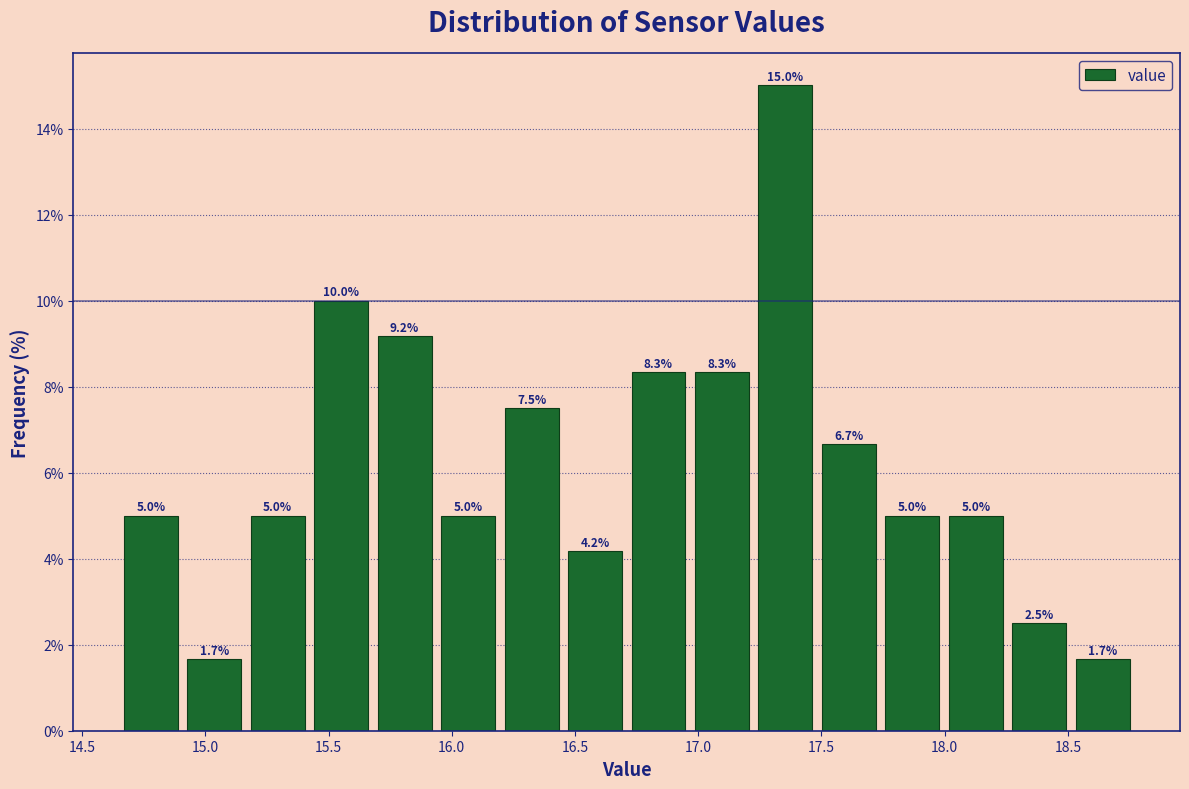

Reading left to right, list every bar in this chart as the range it spans on the x-axis followed by its height. The bar edges are not printed on the chart, so give them approximately, as read against the axis.

14.65 to 14.90: 5.0
14.90 to 15.15: 1.7
15.15 to 15.40: 5.0
15.40 to 15.70: 10.0
15.70 to 15.95: 9.2
15.95 to 16.20: 5.0
16.20 to 16.45: 7.5
16.45 to 16.70: 4.2
16.70 to 16.95: 8.3
16.95 to 17.25: 8.3
17.25 to 17.50: 15.0
17.50 to 17.75: 6.7
17.75 to 18.00: 5.0
18.00 to 18.25: 5.0
18.25 to 18.50: 2.5
18.50 to 18.75: 1.7